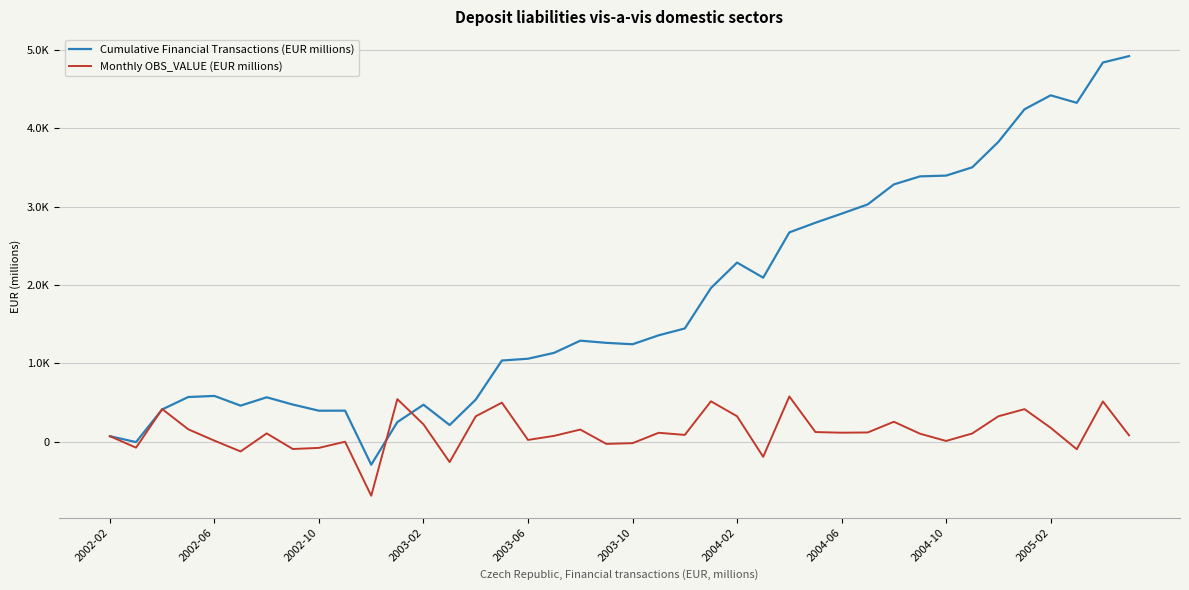

Reading left to right, what are all the values shown in this chart?

Cumulative Financial Transactions (EUR millions): 70.9	-4.7	412.2	570.7	584.4	460.5	567.1	474.3	396.0	396.5	-292.7	250.7	472.5	213.0	537.6	1036.1	1059.1	1134.1	1289.5	1261.8	1243.6	1357.9	1445.0	1960.8	2285.7	2093.2	2670.8	2794.3	2909.6	3028.1	3282.9	3385.4	3395.6	3501.0	3825.8	4241.6	4419.7	4324.1	4838.3	4920.1
Monthly OBS_VALUE (EUR millions): 70.9	-75.6	416.9	158.4	13.7	-123.8	106.5	-92.8	-78.3	0.5	-689.1	543.3	221.8	-259.5	324.6	498.5	23.0	75.0	155.5	-27.7	-18.1	114.3	87.1	515.8	324.9	-192.5	577.6	123.5	115.3	118.4	254.9	102.5	10.2	105.4	324.8	415.9	178.1	-95.6	514.3	81.8